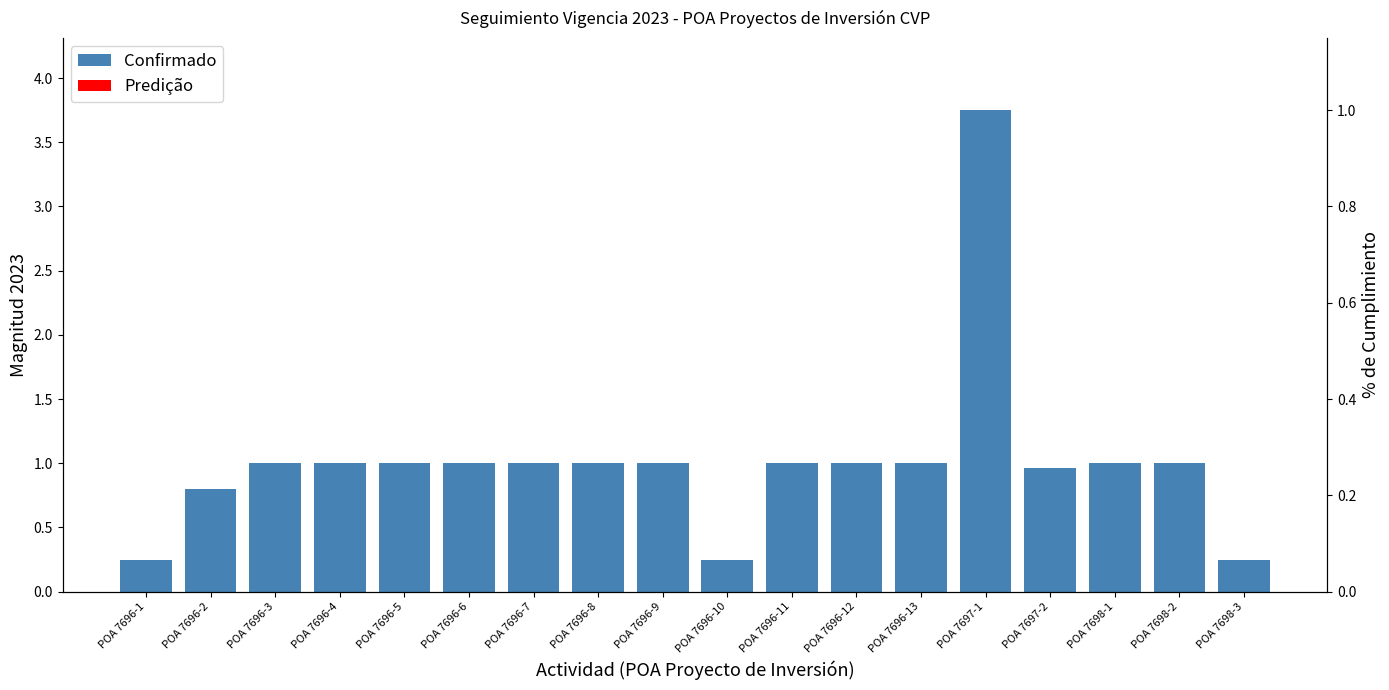

At how many categories does at least one series exceed 3?

1